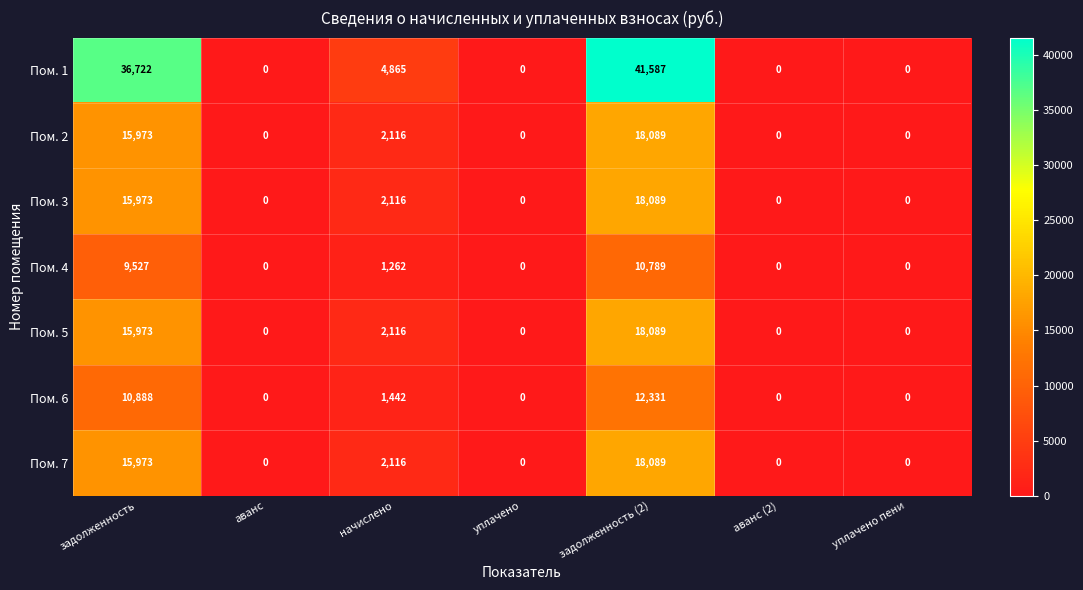

At which label does Пом. 3 reach its peak?

задолженность (2)